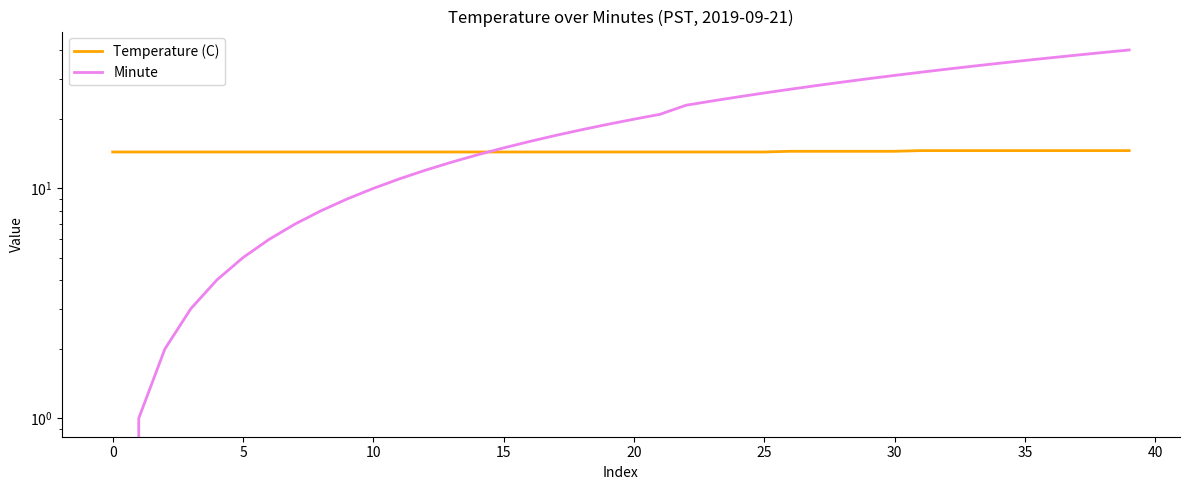

Reading right to left, what are all the values shown in this chart?

Temperature (C): 14.6	14.6	14.6	14.6	14.6	14.6	14.6	14.6	14.6	14.5	14.5	14.5	14.5	14.5	14.4	14.4	14.4	14.4	14.4	14.4	14.4	14.4	14.4	14.4	14.4	14.4	14.4	14.4	14.4	14.4	14.4	14.4	14.4	14.4	14.4	14.4	14.4	14.4	14.4	14.4
Minute: 40.0	39.0	38.0	37.0	36.0	35.0	34.0	33.0	32.0	31.0	30.0	29.0	28.0	27.0	26.0	25.0	24.0	23.0	21.0	20.0	19.0	18.0	17.0	16.0	15.0	14.0	13.0	12.0	11.0	10.0	9.0	8.0	7.0	6.0	5.0	4.0	3.0	2.0	1.0	0.0